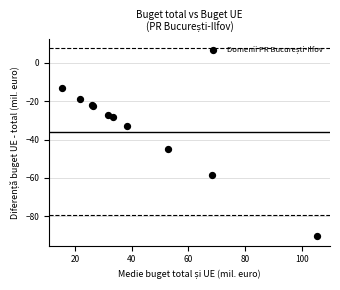

What Y value in the scatter plot is closest to -51?

-45.2